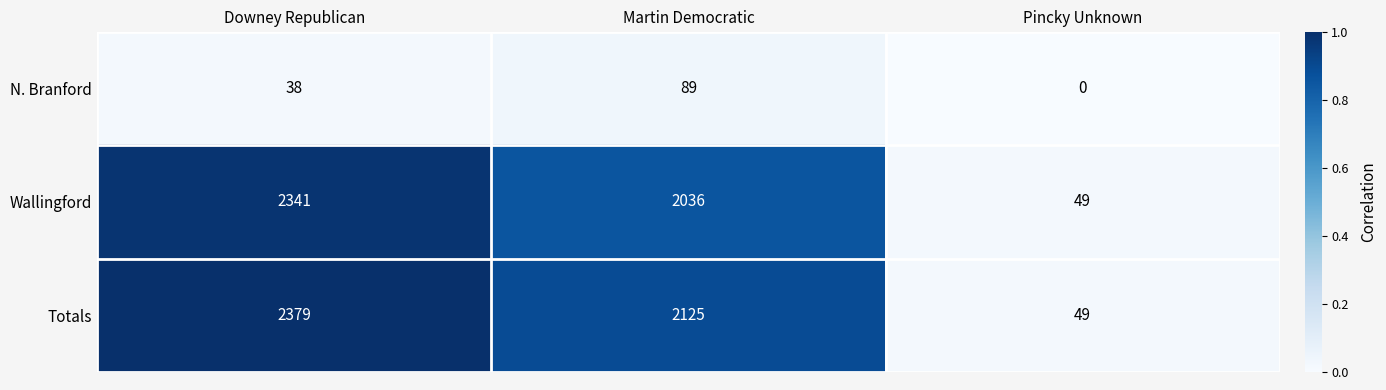

Which series has the largest range (max minus min)?

Totals